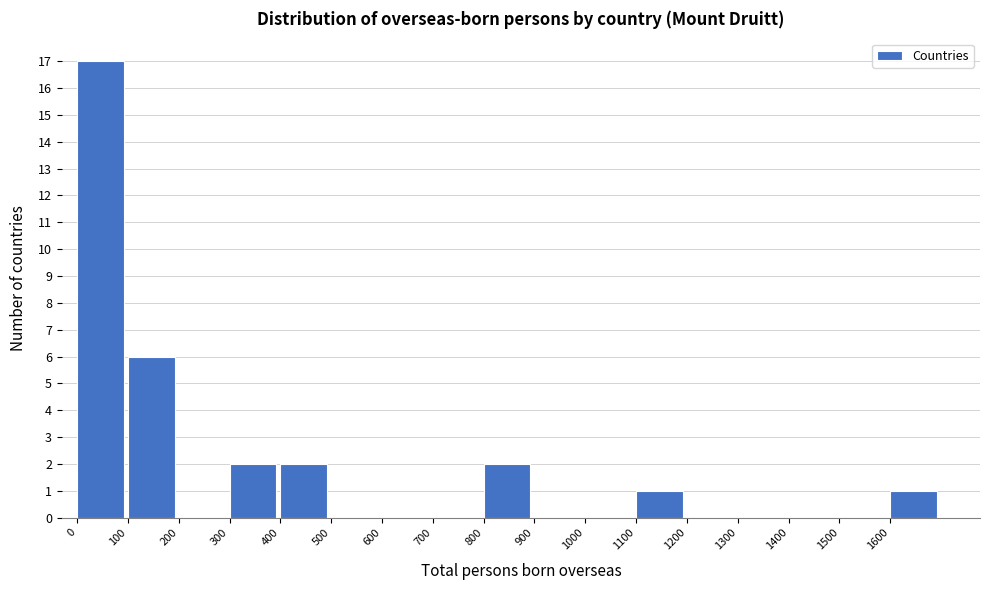

Reading left to right, transcribe this chart: for each bar, give the range it covers on the x-axis and its height. The values are not printed on the chart, so give them approximately, as read against the axis.

0 to 100: 17
100 to 200: 6
200 to 300: 0
300 to 400: 2
400 to 500: 2
500 to 600: 0
600 to 700: 0
700 to 800: 0
800 to 900: 2
900 to 1000: 0
1000 to 1100: 0
1100 to 1200: 1
1200 to 1300: 0
1300 to 1400: 0
1400 to 1500: 0
1500 to 1600: 0
1600 to 1700: 1